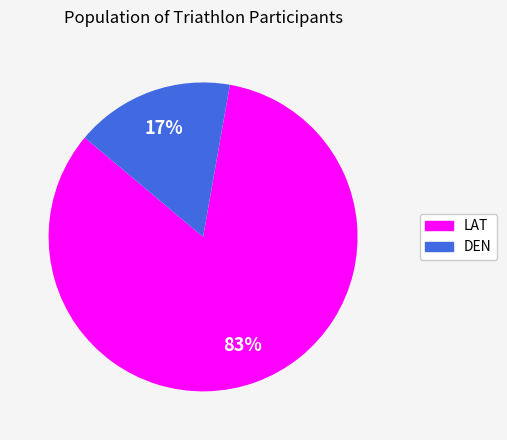

Count the number of slices in the pie.

2